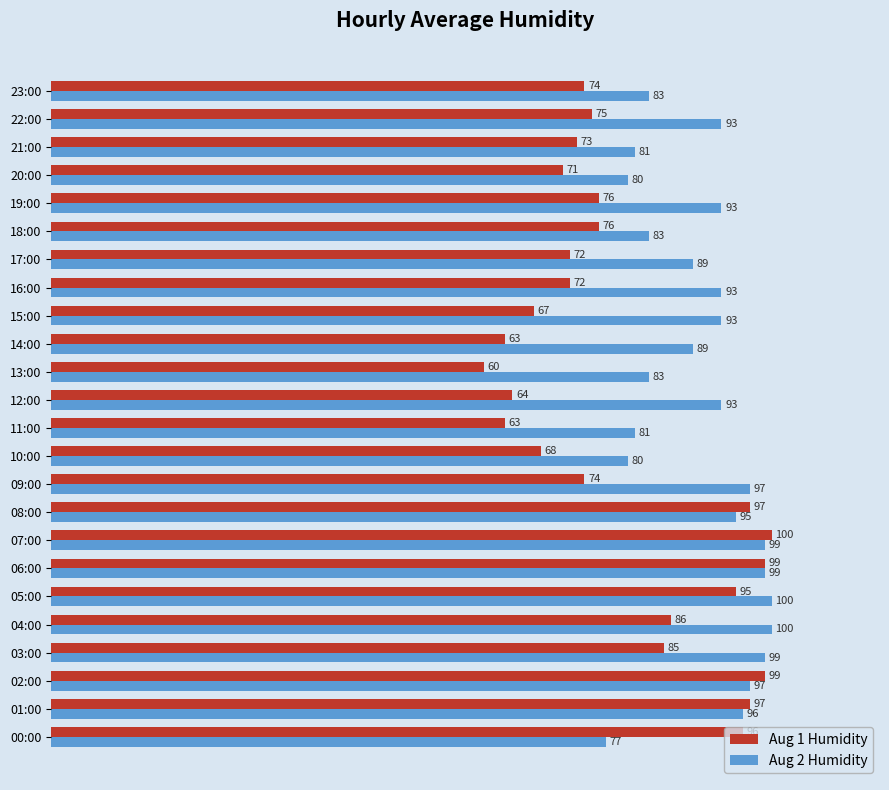

What is the difference between the highest and lowest values at 00:00?

19